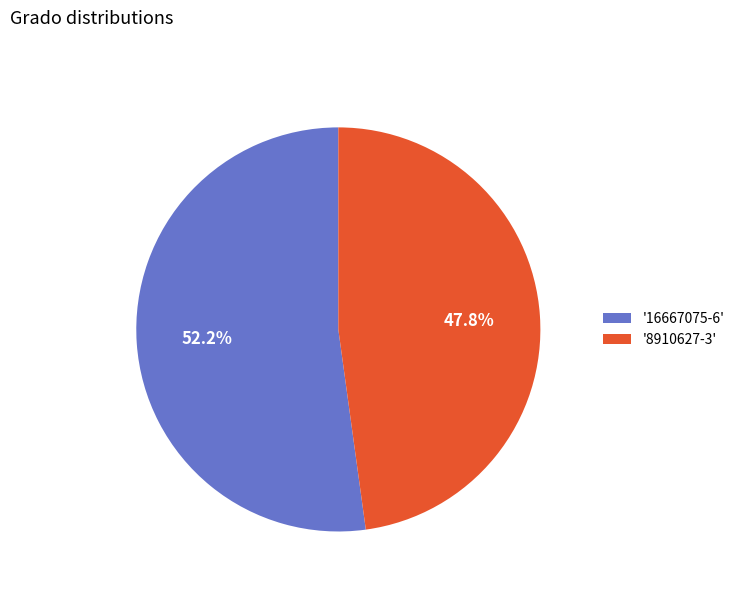

Which category has the biggest portion of the pie?

'16667075-6'